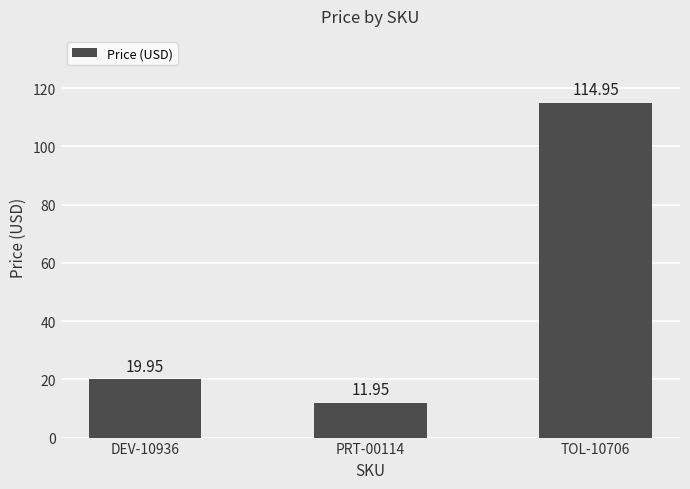

Where does the data first go above 19?

DEV-10936